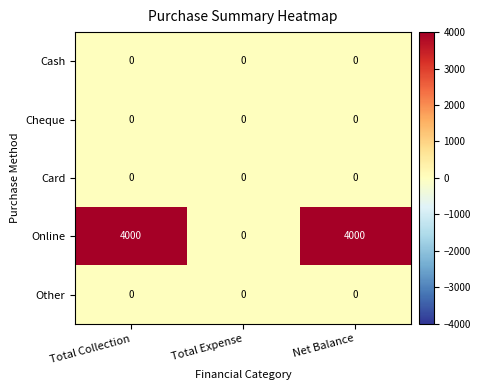

Reading left to right, extract all data points from this chart.

Cash: Total Collection=0	Total Expense=0	Net Balance=0
Cheque: Total Collection=0	Total Expense=0	Net Balance=0
Card: Total Collection=0	Total Expense=0	Net Balance=0
Online: Total Collection=4000	Total Expense=0	Net Balance=4000
Other: Total Collection=0	Total Expense=0	Net Balance=0